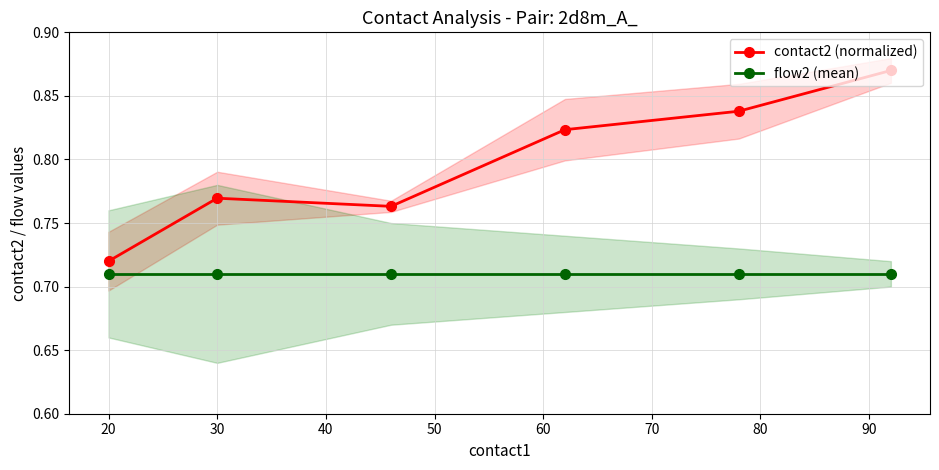

At which label does contact2 (normalized) reach its minimum?

20